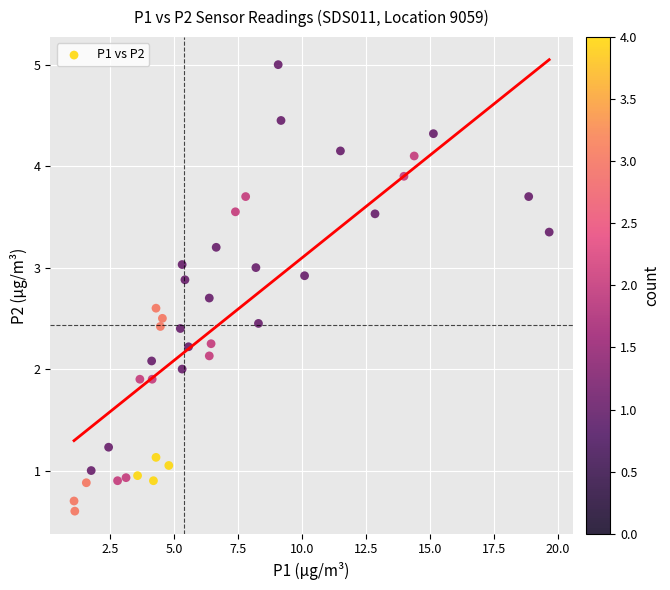

What is the range of X values (max minus min)?

18.5